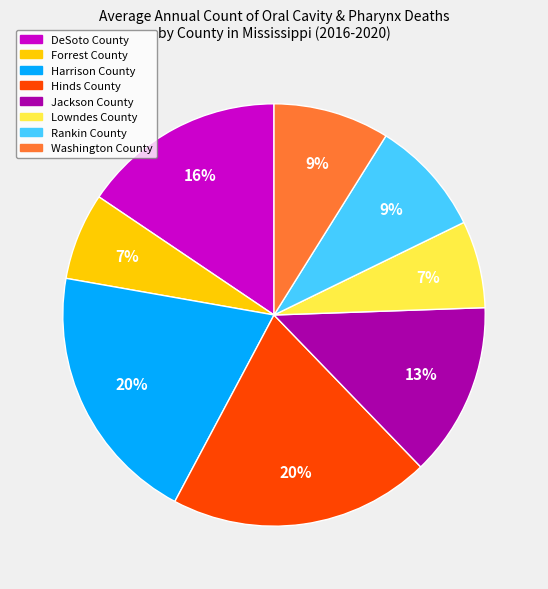

What percentage is the Jackson County slice, to the nearest percent?

13%